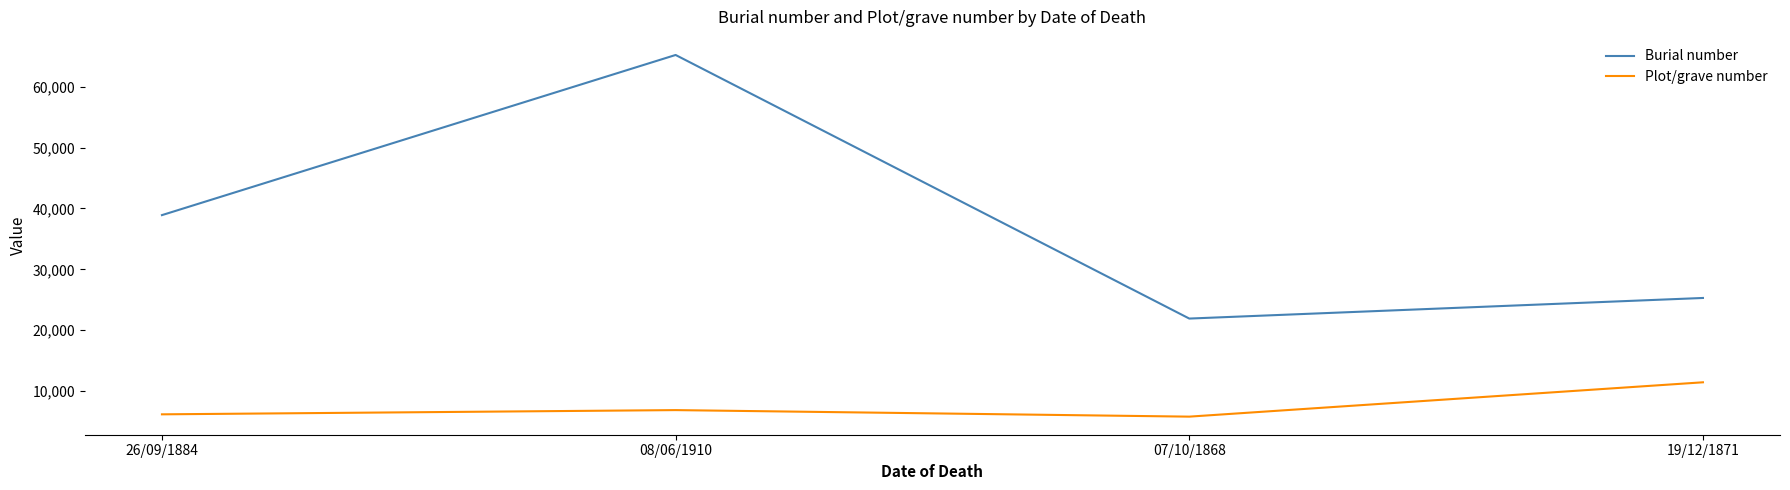

At which label is Burial number closest to 43562?

26/09/1884